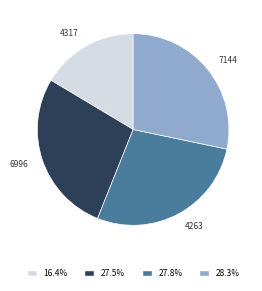

What is the largest slice in the pie chart?

7144